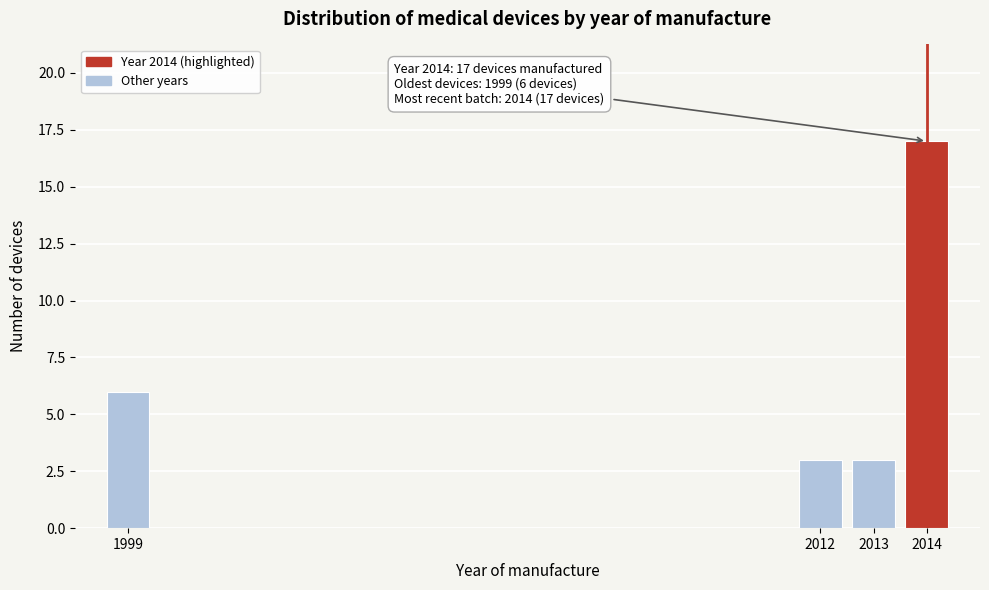

Reading left to right, extract all data points from this chart.

1999=6	2012=3	2013=3	2014=17